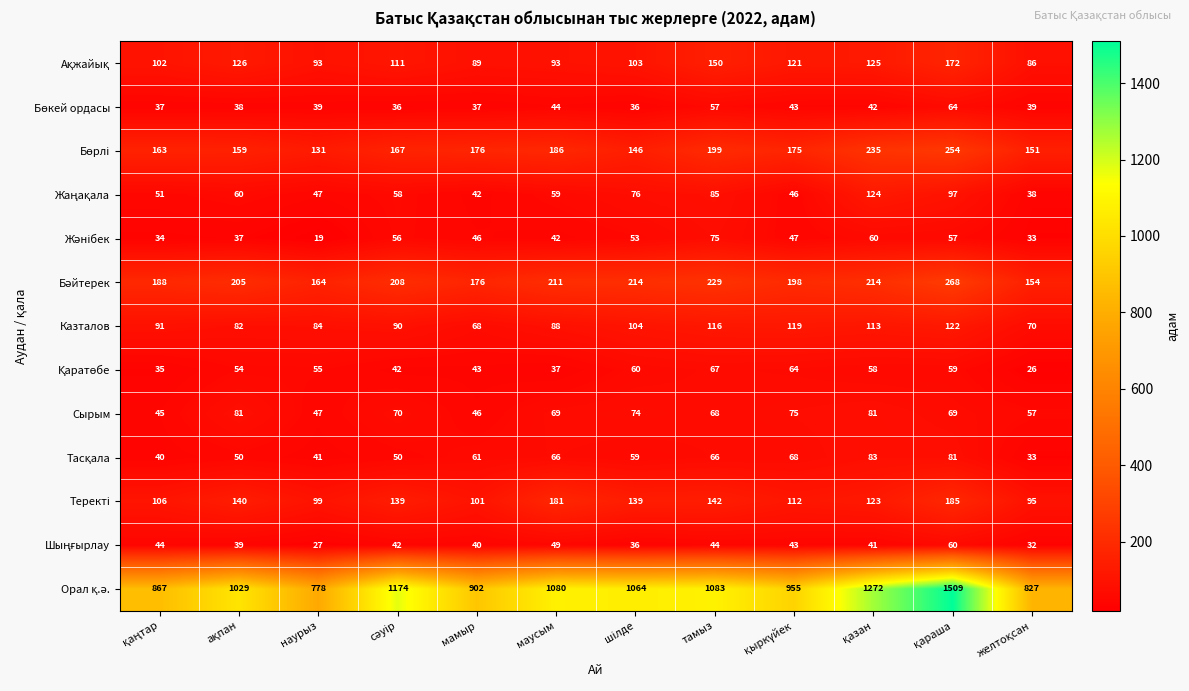

What is the smallest value displayed?

19